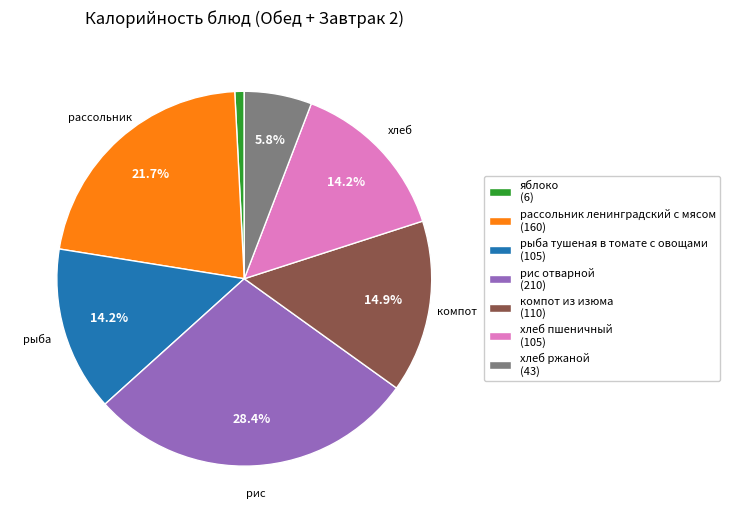

To the nearest percent, what is the combined percentage of рассольник ленинградский с мясом and рис отварной?

50%